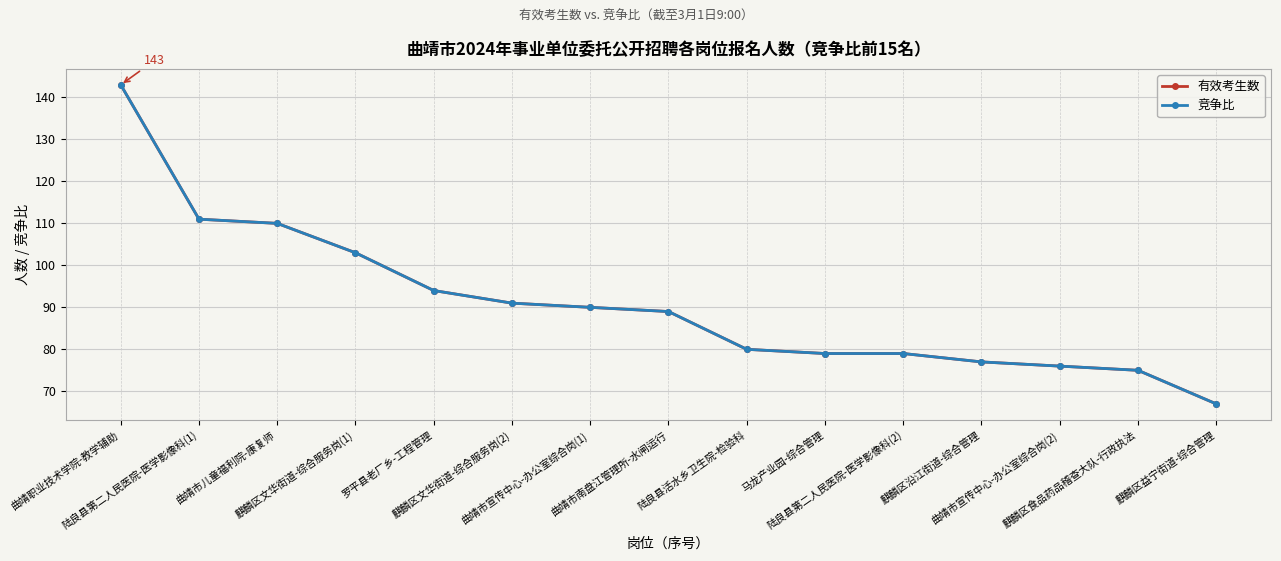

Does the chart have visible grid lines?

Yes